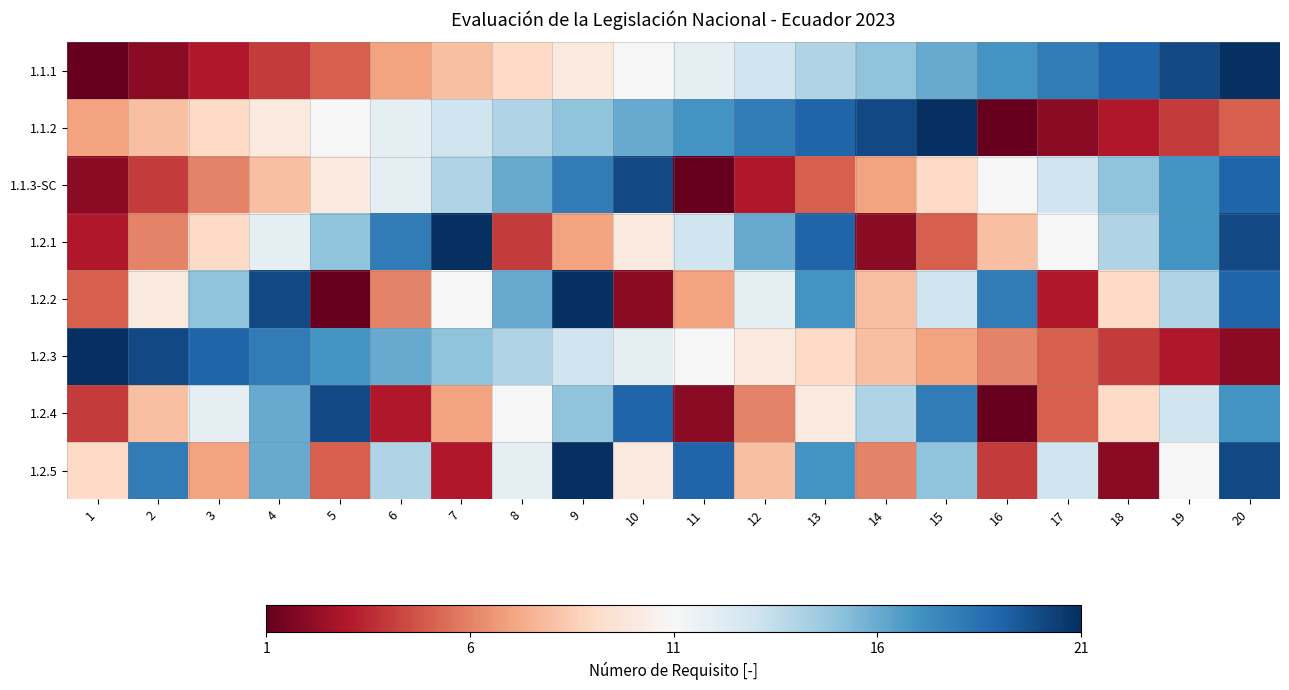

What is the total value across all series at 16?

-22